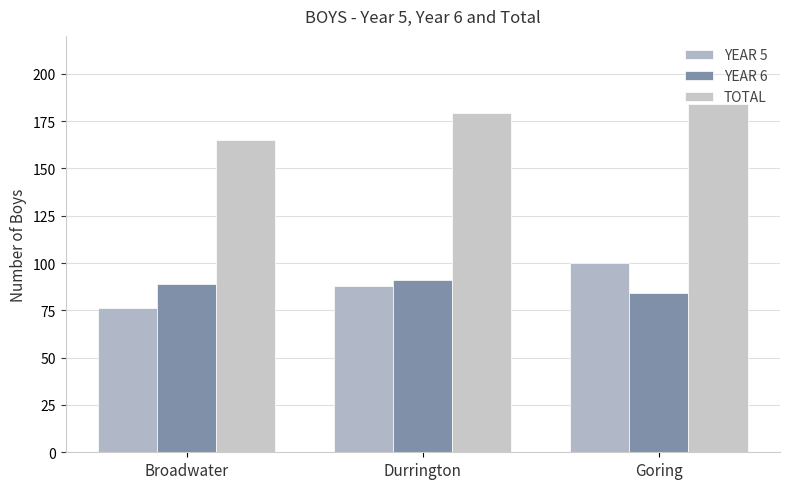

How many categories are shown in the chart?

3